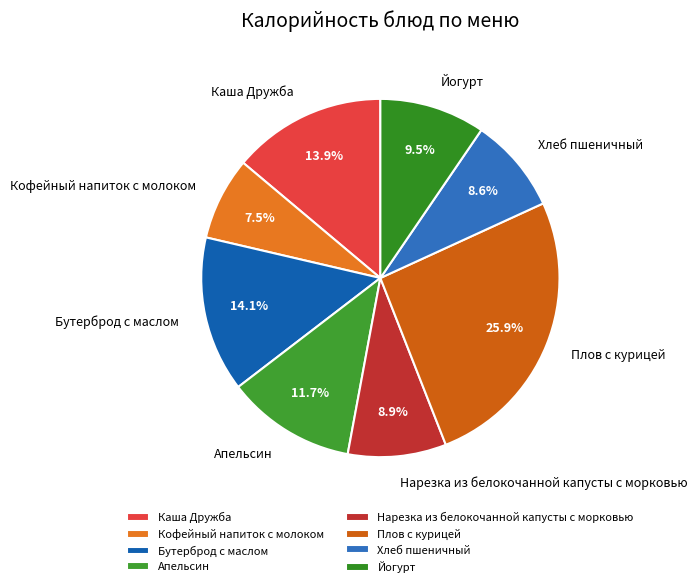

Approximately how many times larger is the value at Бутерброд с маслом compared to Нарезка из белокочанной капусты с морковью?

1.6